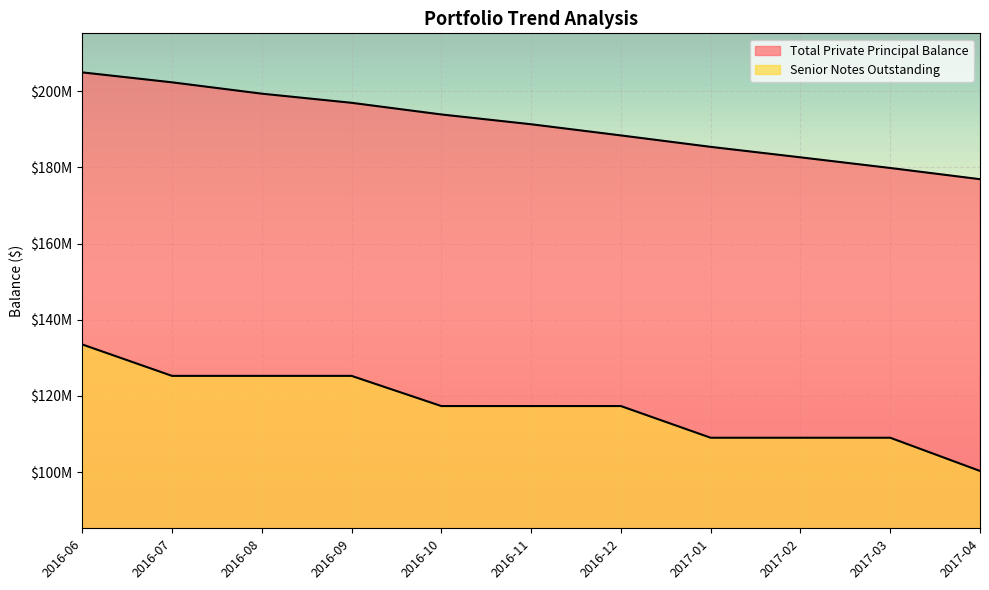

At which label does Senior Notes Outstanding reach its minimum?

2017-04